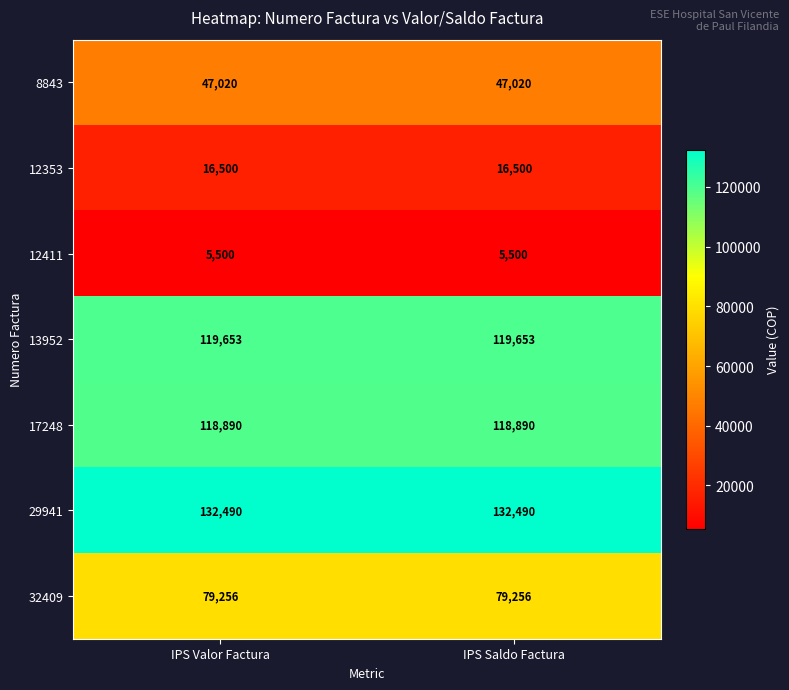

The 8843 series shows 47020 at IPS Valor Factura. True or false?

True